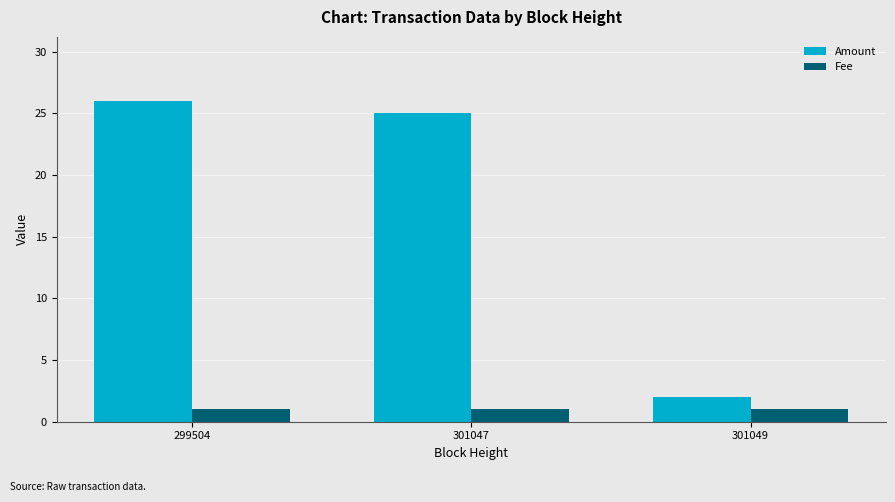

What is the sum of the Fee values at 301049 and 299504?

2